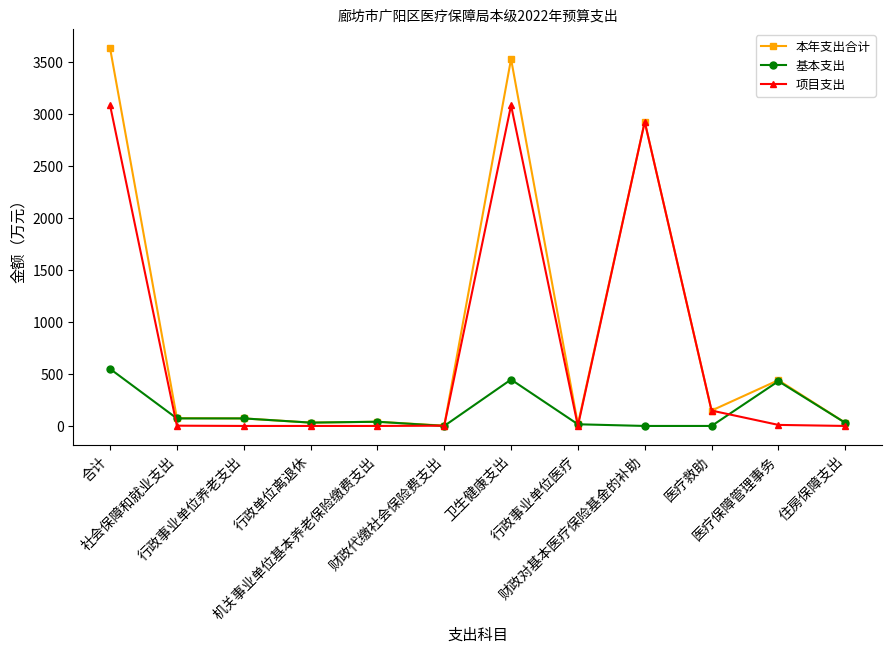

At how many categories does at least one series exceed 597?

3